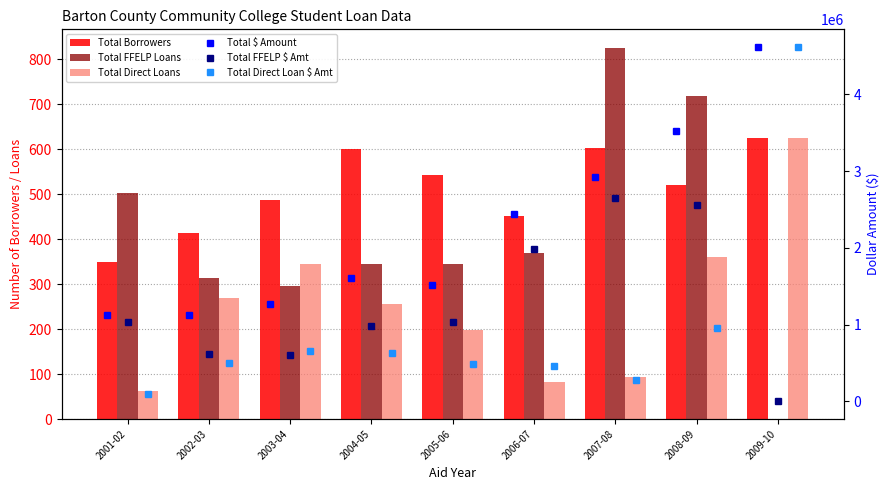

Reading right to left, what are all the values shown in this chart?

Total Borrowers: 625	521	602	451	542	601	486	414	350
Total FFELP Loans: 0	719	825	368	344	345	295	313	503
Total Direct Loans: 625	361	93	83	198	256	345	268	62
Total $ Amount: 4614945	3520479	2925962	2444171	1511998	1601599	1261879	1124273	1127083
Total FFELP $ Amt: 0	2559304	2652861	1989075	1032028	976441	601743	621420	1029358
Total Direct Loan $ Amt: 4614945	961175	273101	455096	479970	625158	660136	502853	97725